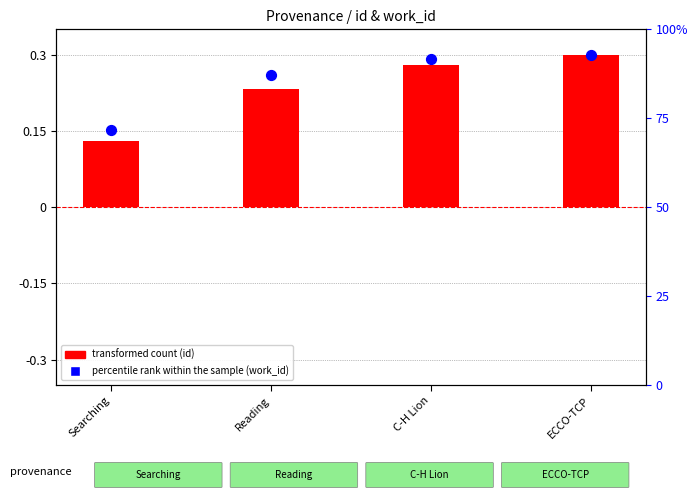

What is the total value across all series at Reading?

0.5